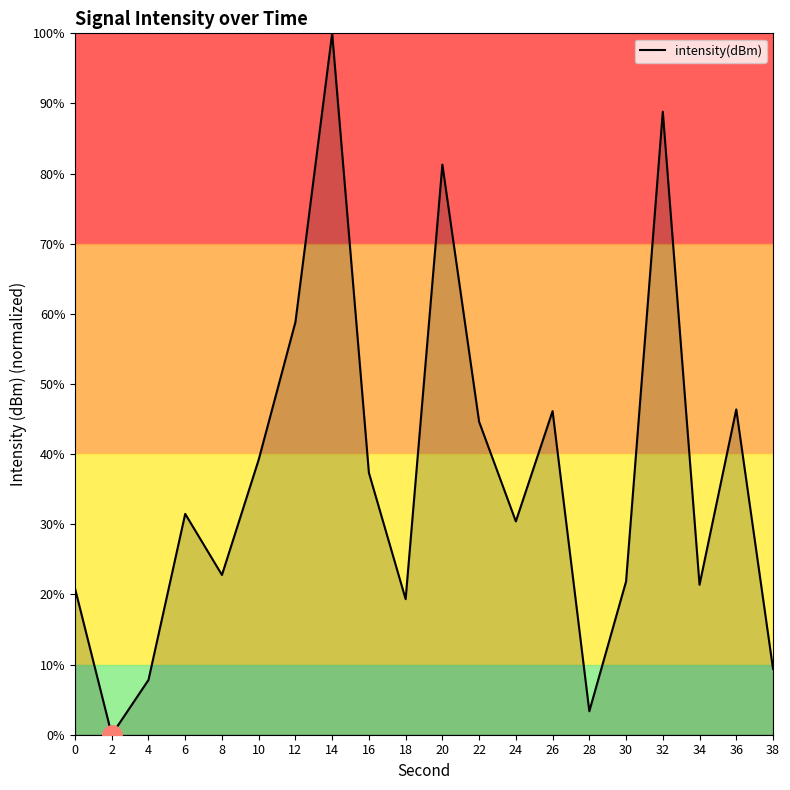

What is the sum of all values?

731.3